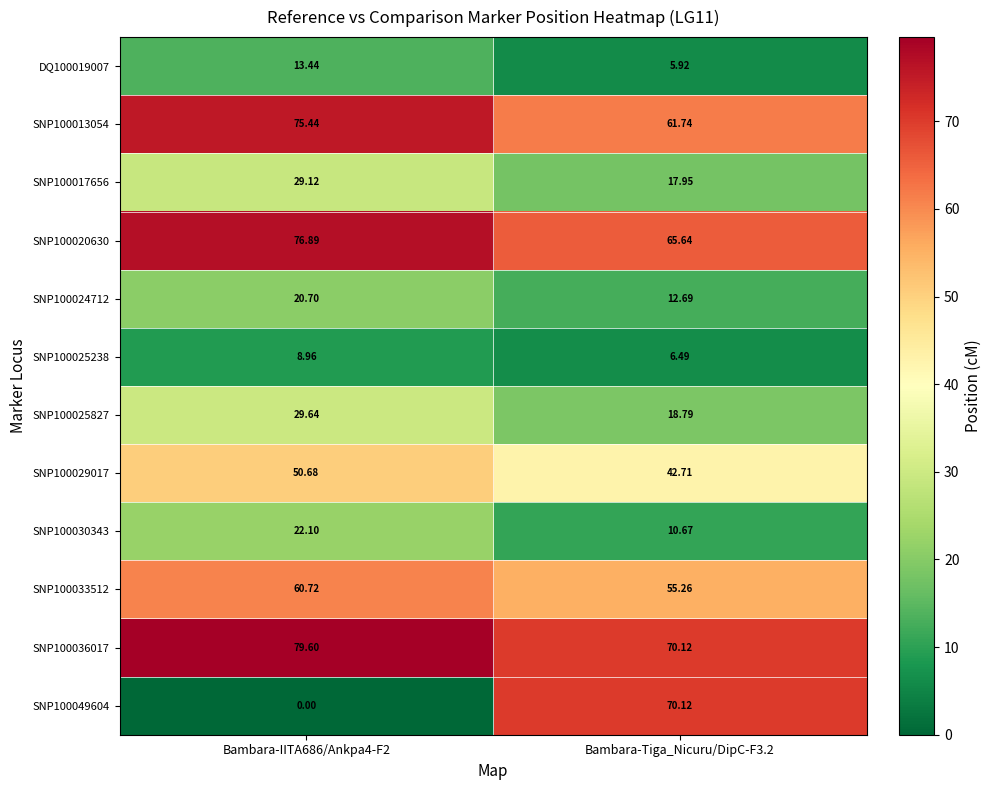

Is the value of SNP100017656 at Bambara-Tiga_Nicuru/DipC-F3.2 greater than the value of SNP100025238 at Bambara-IITA686/Ankpa4-F2?

Yes